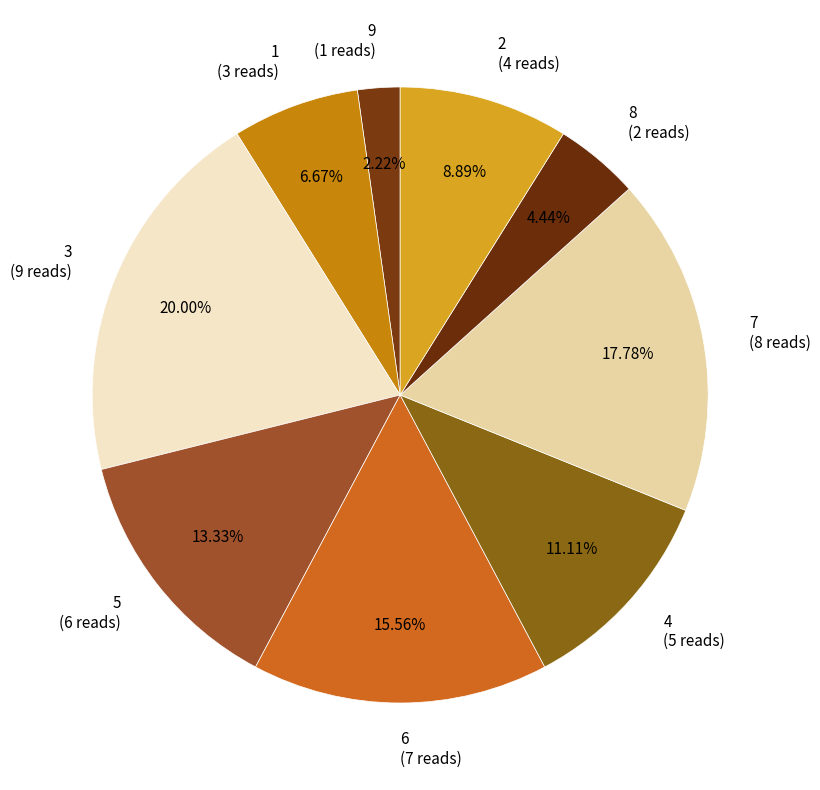

Is 9 the majority of the pie?

No